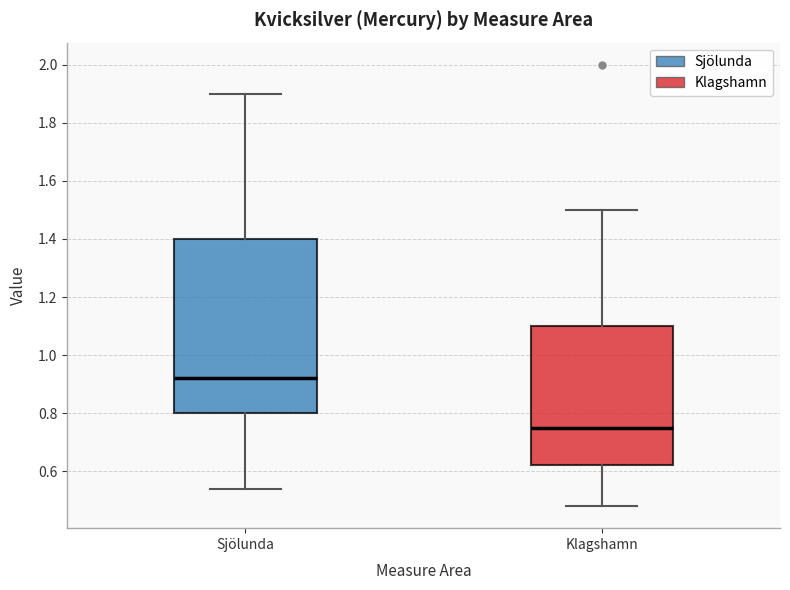

Where does the upper whisker of the box for Klagshamn end on the y-axis? The values are not printed on the chart, so give them approximately, as read against the axis.

1.50